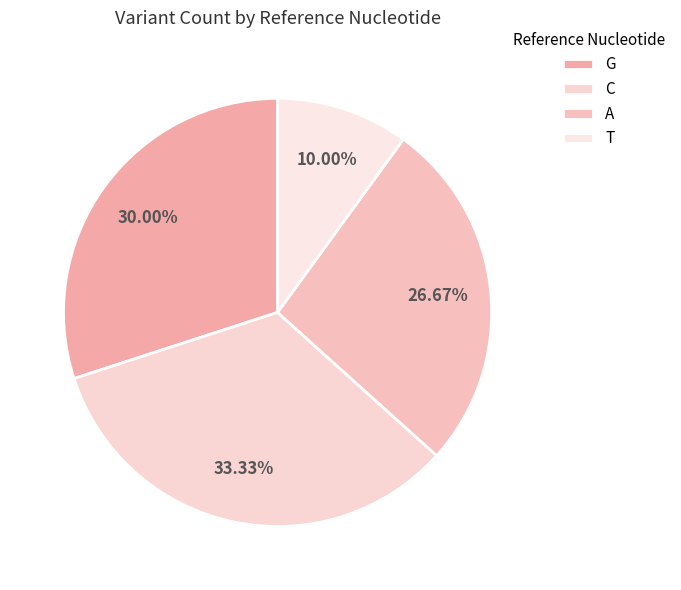

Rank the categories by value from lowest to highest.

T, A, G, C